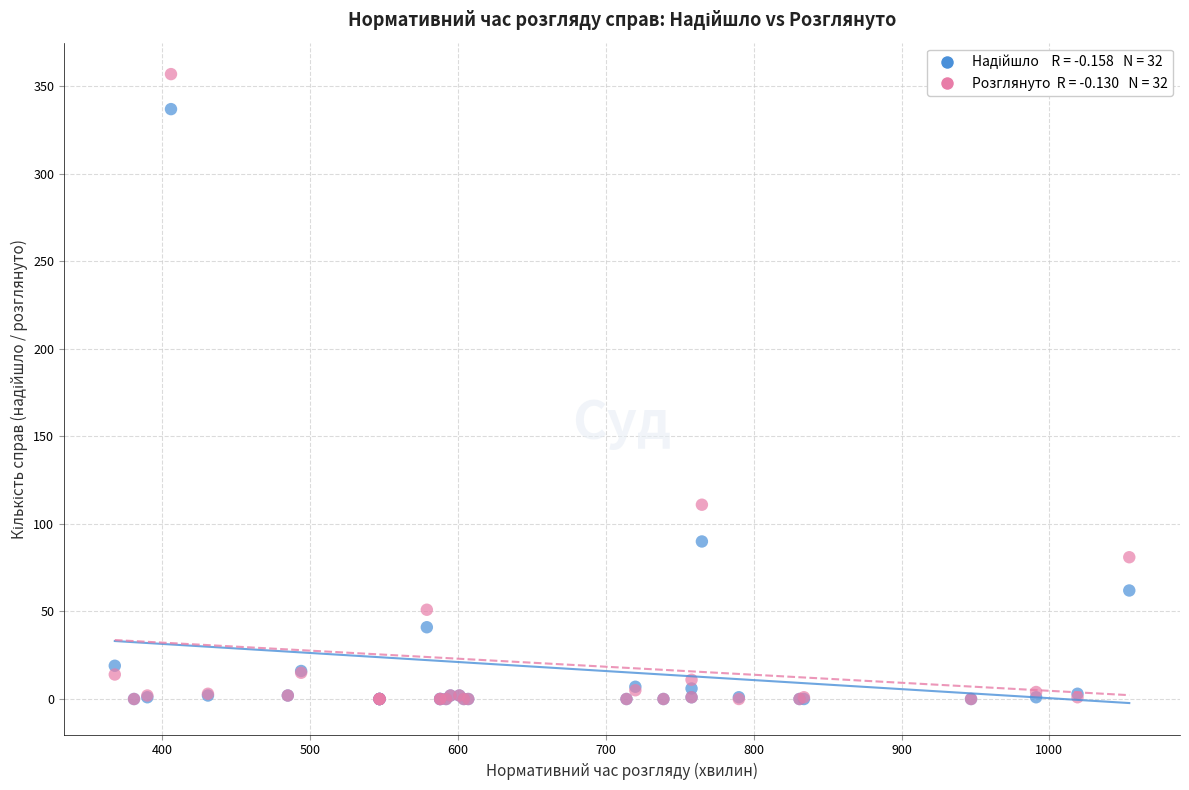

Across all series, what Y value is closest to 178?

111